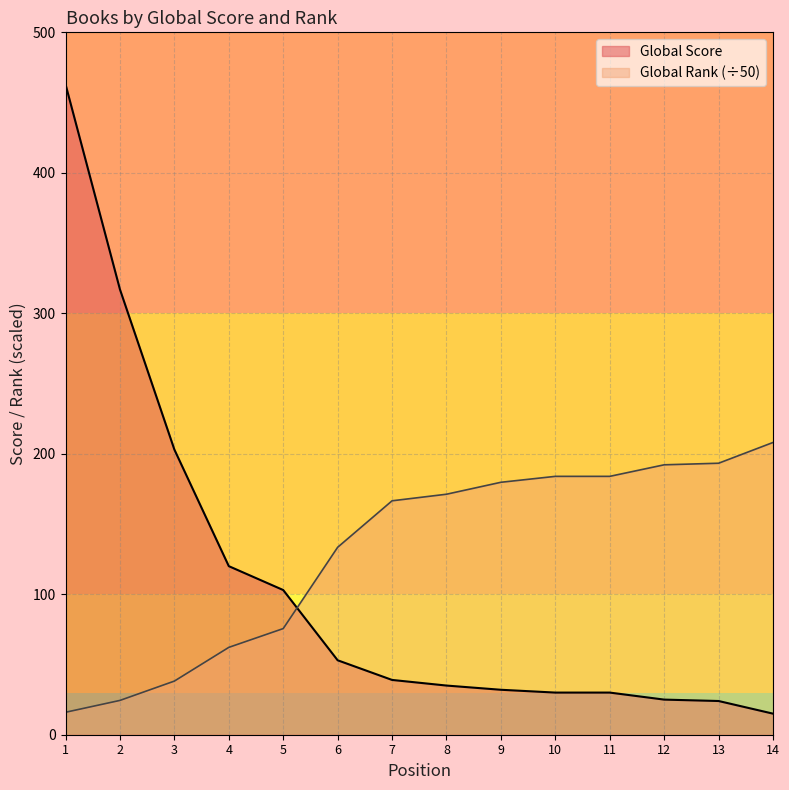

The Global Score series shows 30.0 at 10. True or false?

True